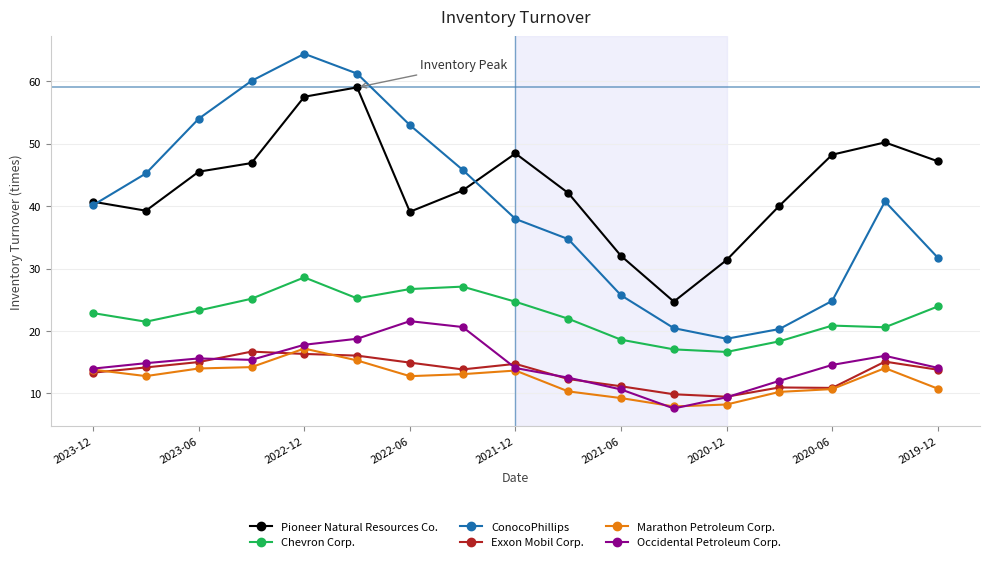

What are all the series names shown in the legend?

Pioneer Natural Resources Co., Chevron Corp., ConocoPhillips, Exxon Mobil Corp., Marathon Petroleum Corp., Occidental Petroleum Corp.